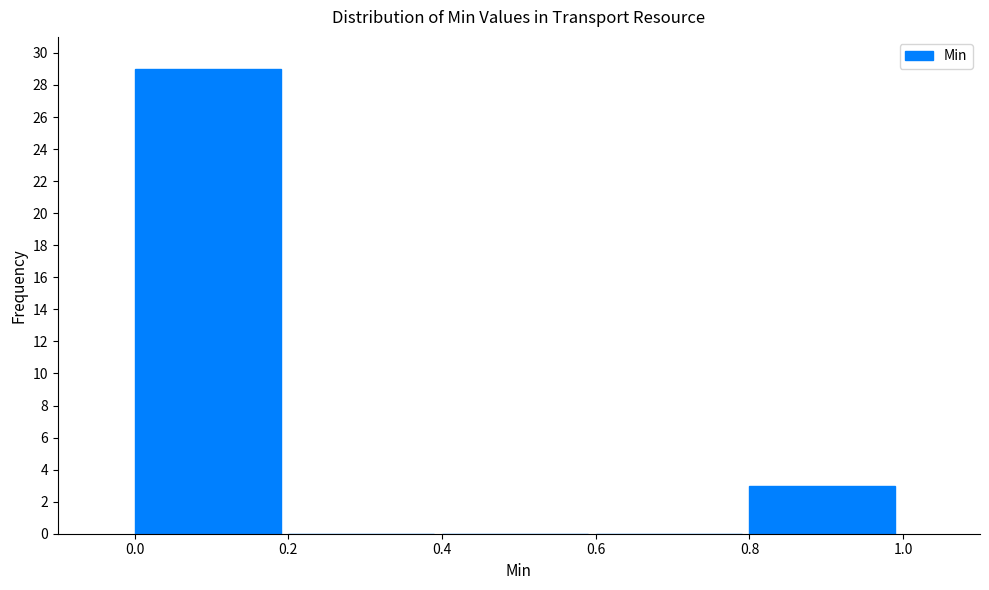

Which range on the x-axis has the tallest bar?

0.0 to 0.2